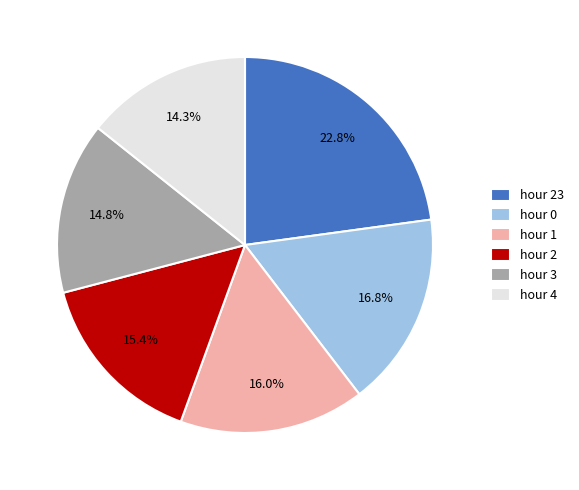

Does hour 1 represent more than half of the total?

No